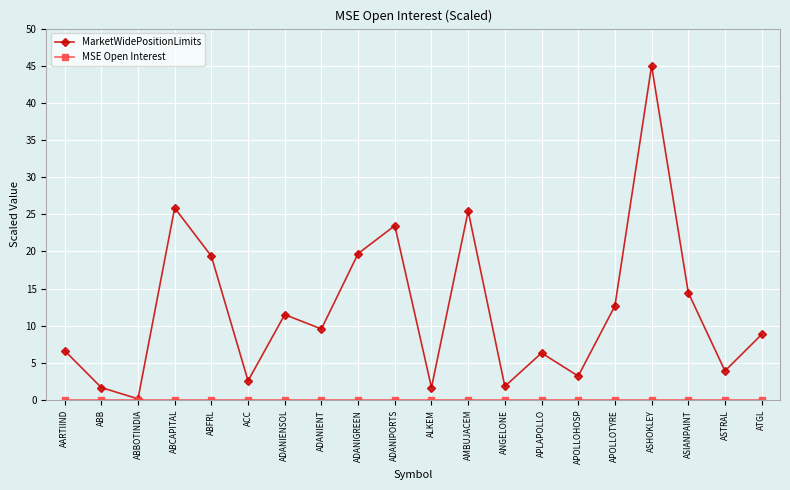

The MarketWidePositionLimits series shows 9.6 at ADANIENT. True or false?

True